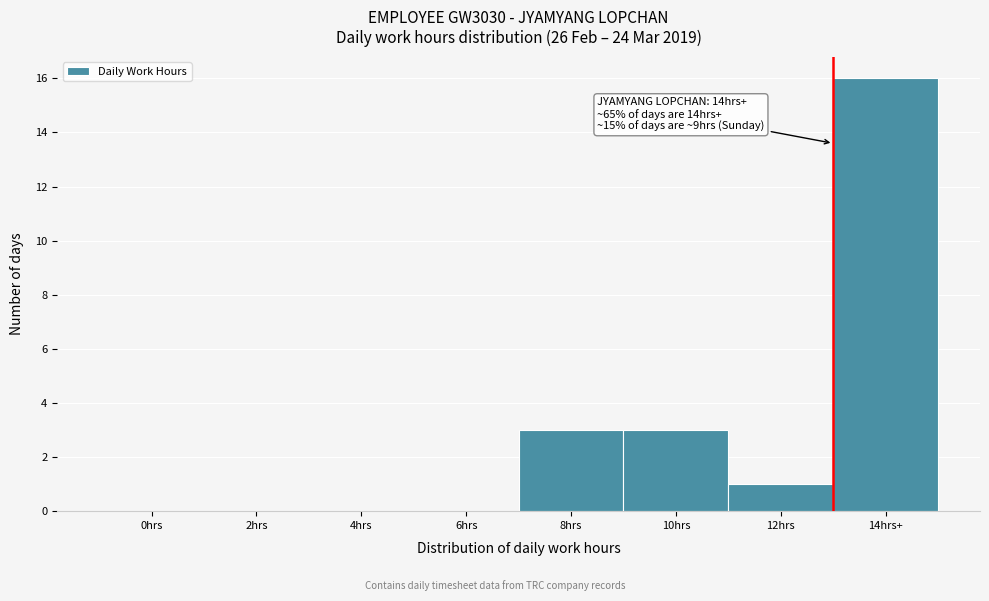

Reading left to right, extract all data points from this chart.

0hrs=0	2hrs=0	4hrs=0	6hrs=0	8hrs=3	10hrs=3	12hrs=1	14hrs+=16